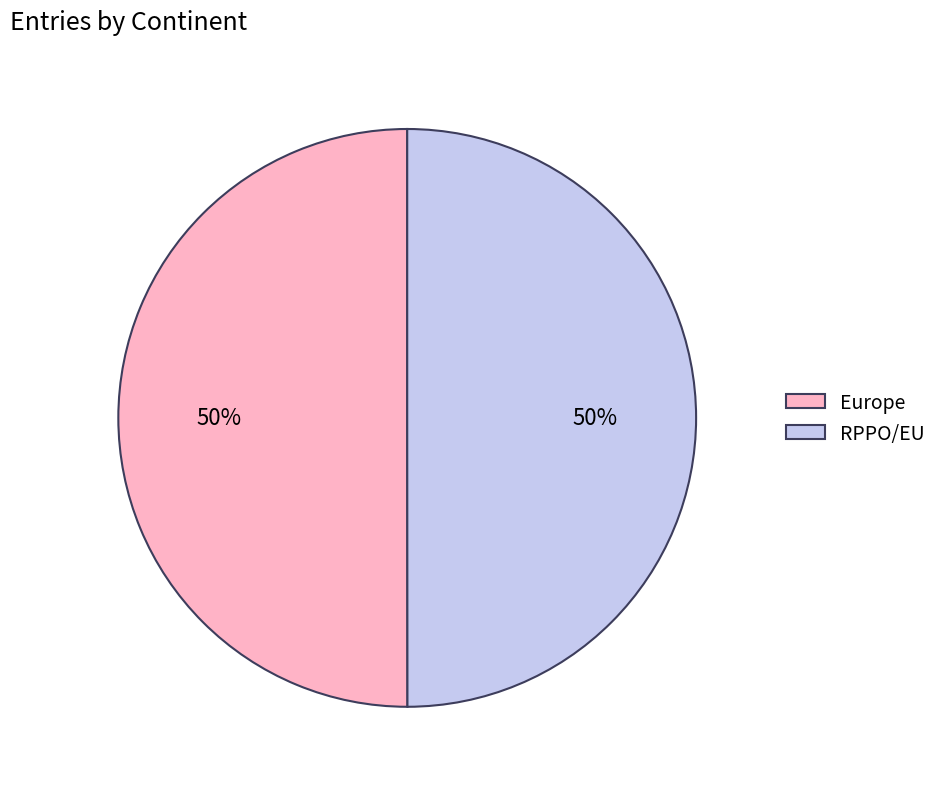

What percentage is the Europe slice, to the nearest percent?

50%